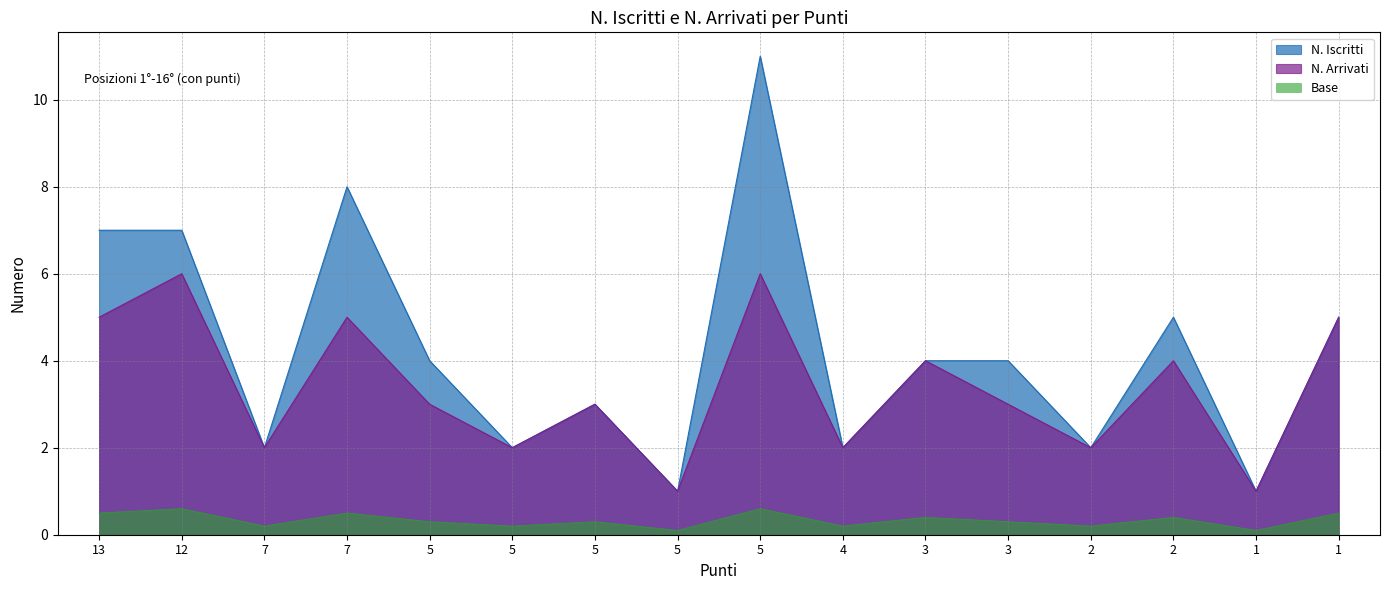

Which series has the largest total across all categories?

N. Iscritti